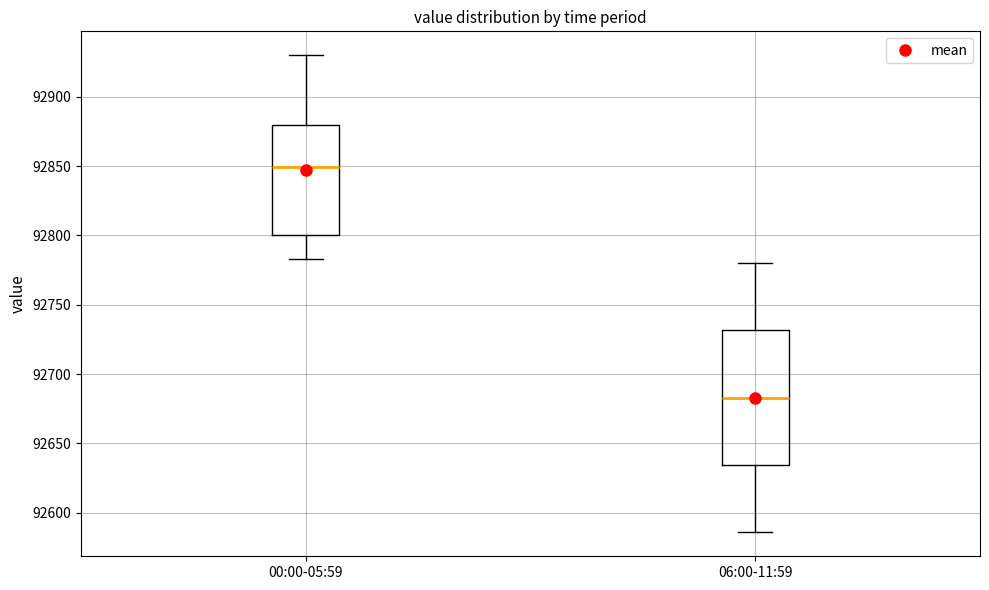

Where does the median line of the box for 06:00-11:59 sit on the y-axis? The values are not printed on the chart, so give them approximately, as read against the axis.

92685